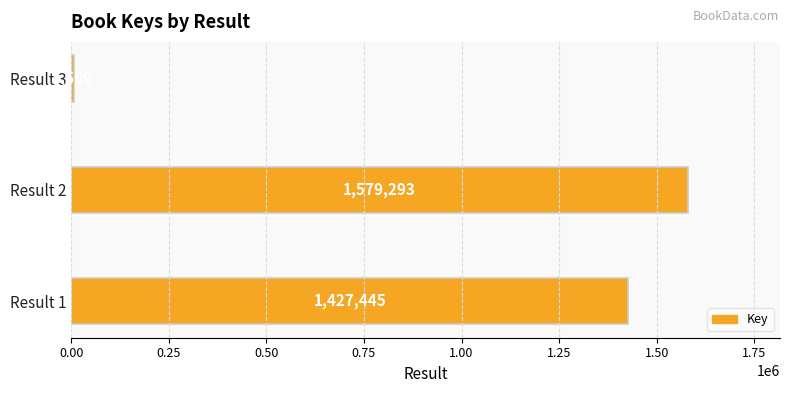

Are the bars grouped side by side (vs. stacked)?

No